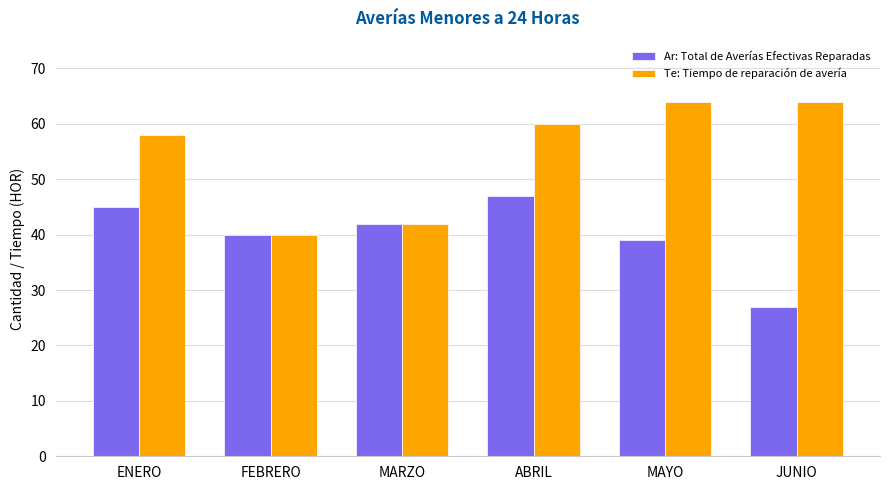

What is the minimum value for Te: Tiempo de reparación de avería?

40